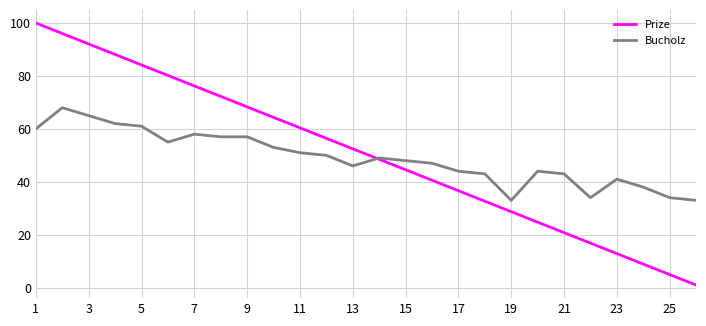

Does the chart have visible grid lines?

Yes